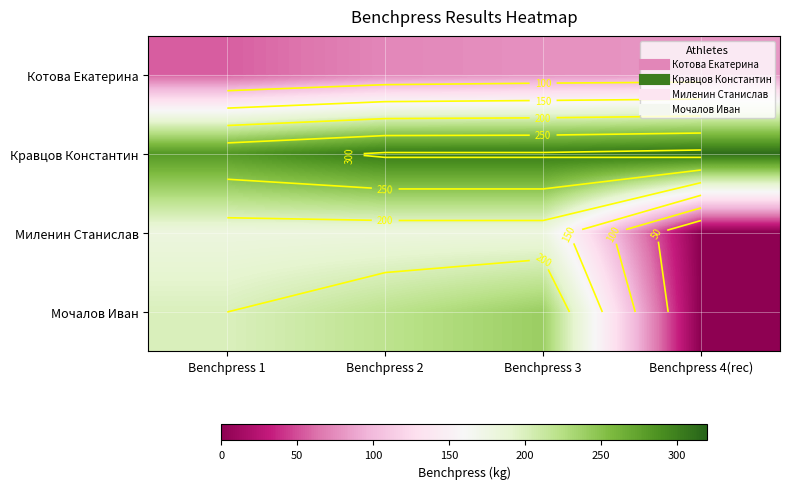

True or false: Мочалов Иван has a value of 0.0 at Benchpress 4(rec).

True